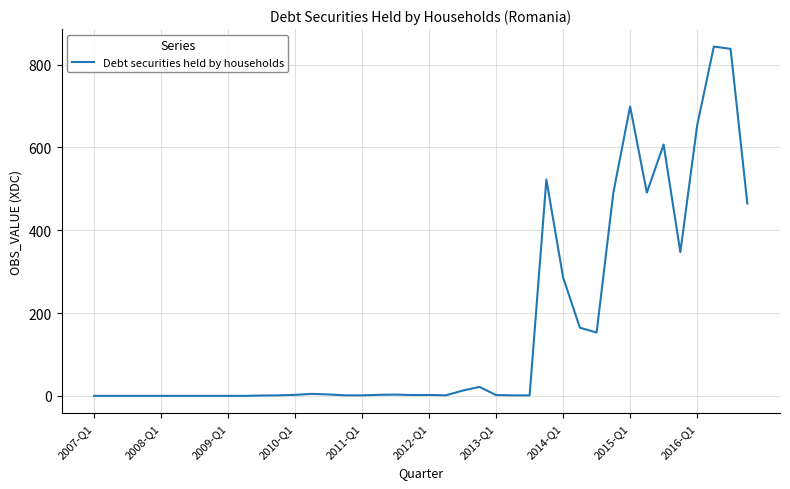

What is the difference between the maximum and minimum values?

843.7